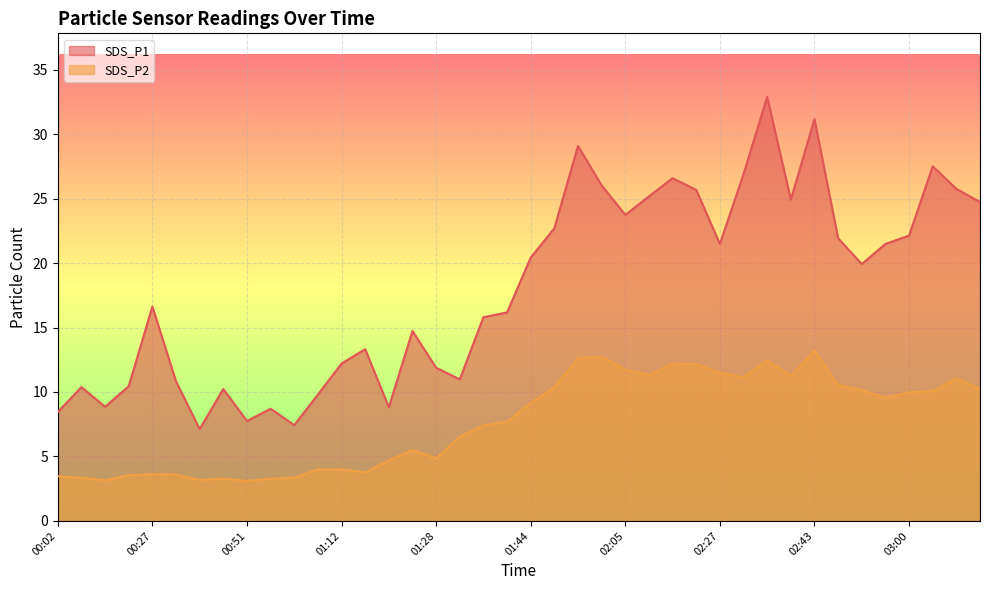

What is the label of the 31st point from the left?

02:35